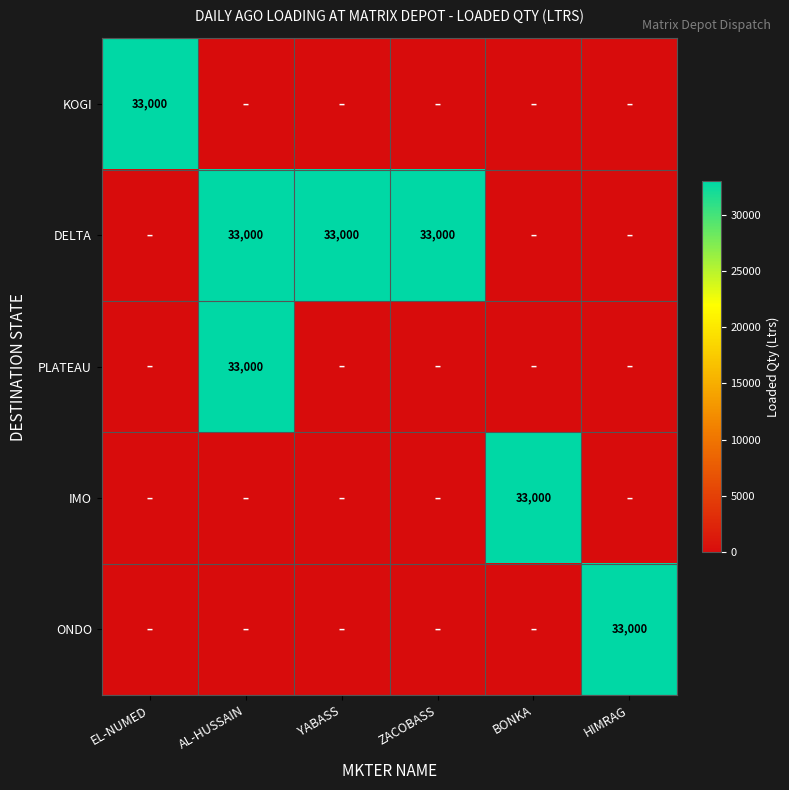

What is the difference between the IMO values at EL-NUMED and BONKA?

33000